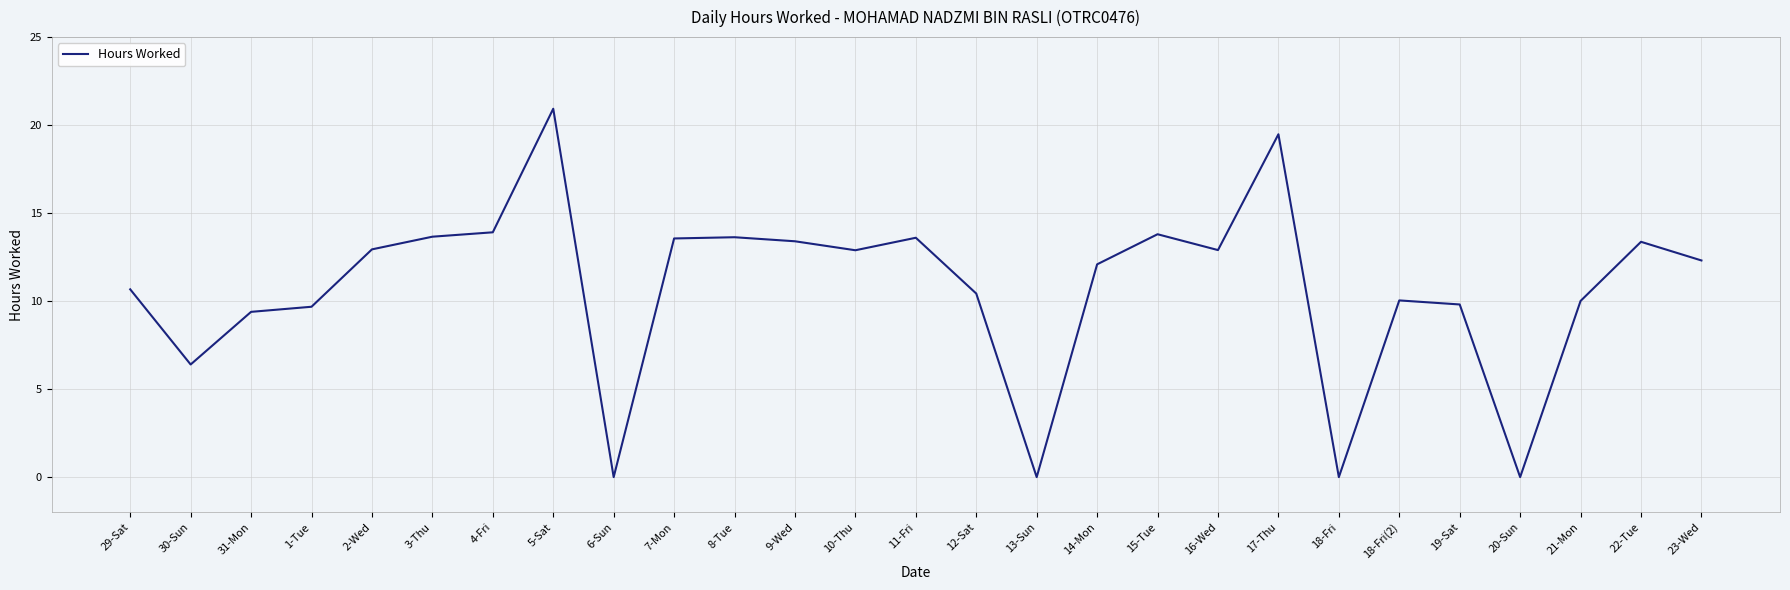

What is the sum of the values at 9-Wed and 4-Fri?

27.3